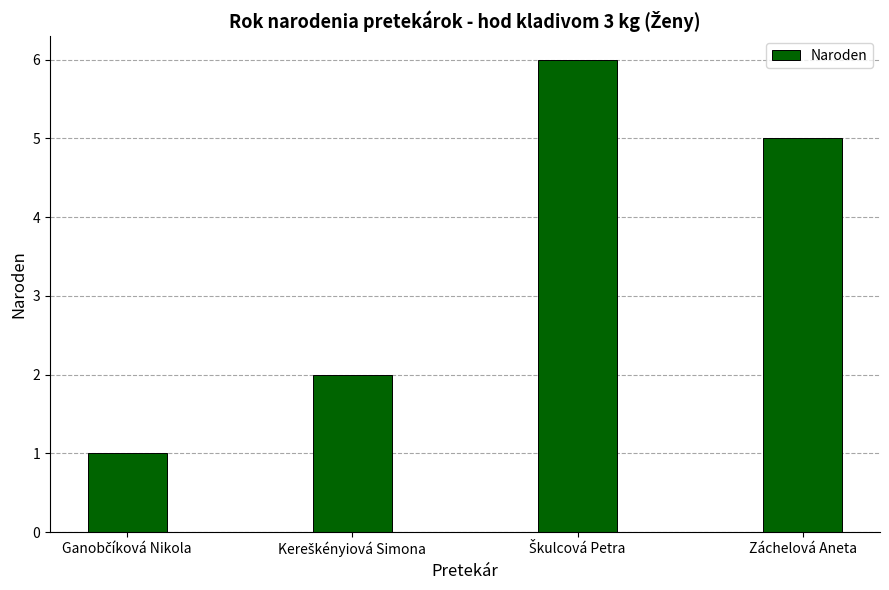

What is the greatest value displayed?

6